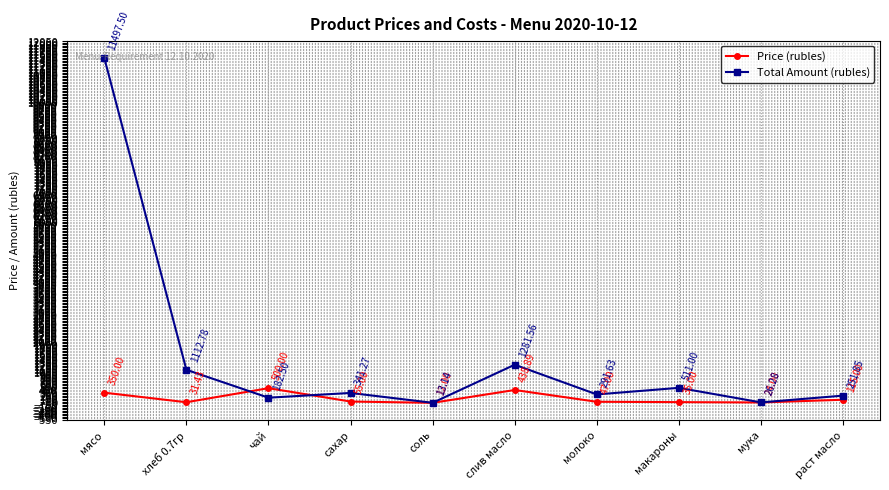

At which label is Price (rubles) closest to 256?

мясо